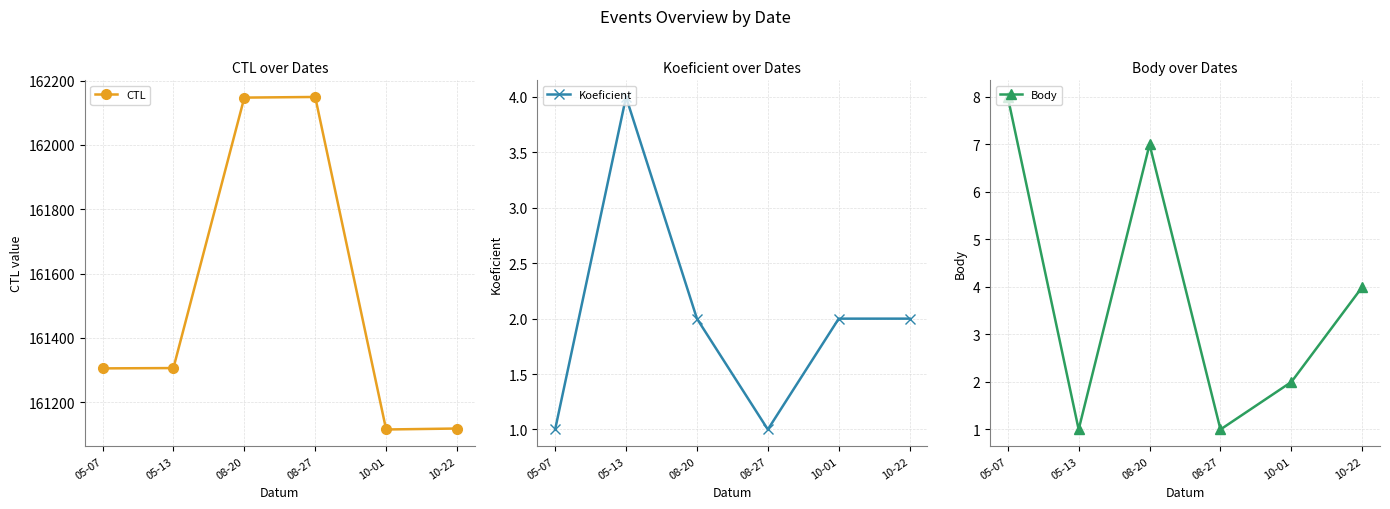

What is the sum of the Koeficient values at 05-13 and 10-22?

6